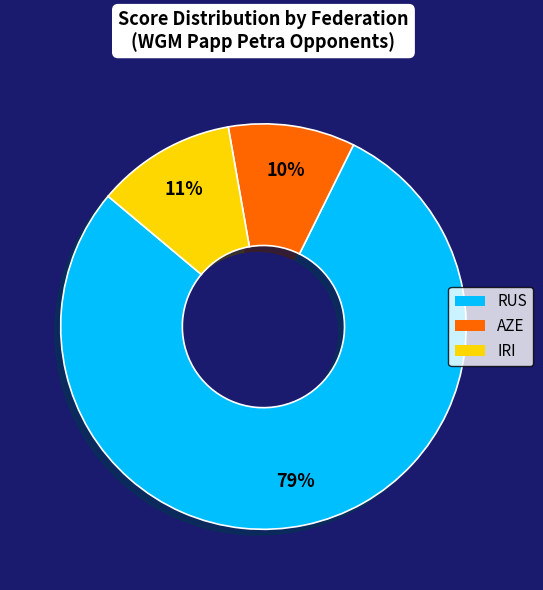

Rank the categories by value from highest to lowest.

RUS, IRI, AZE